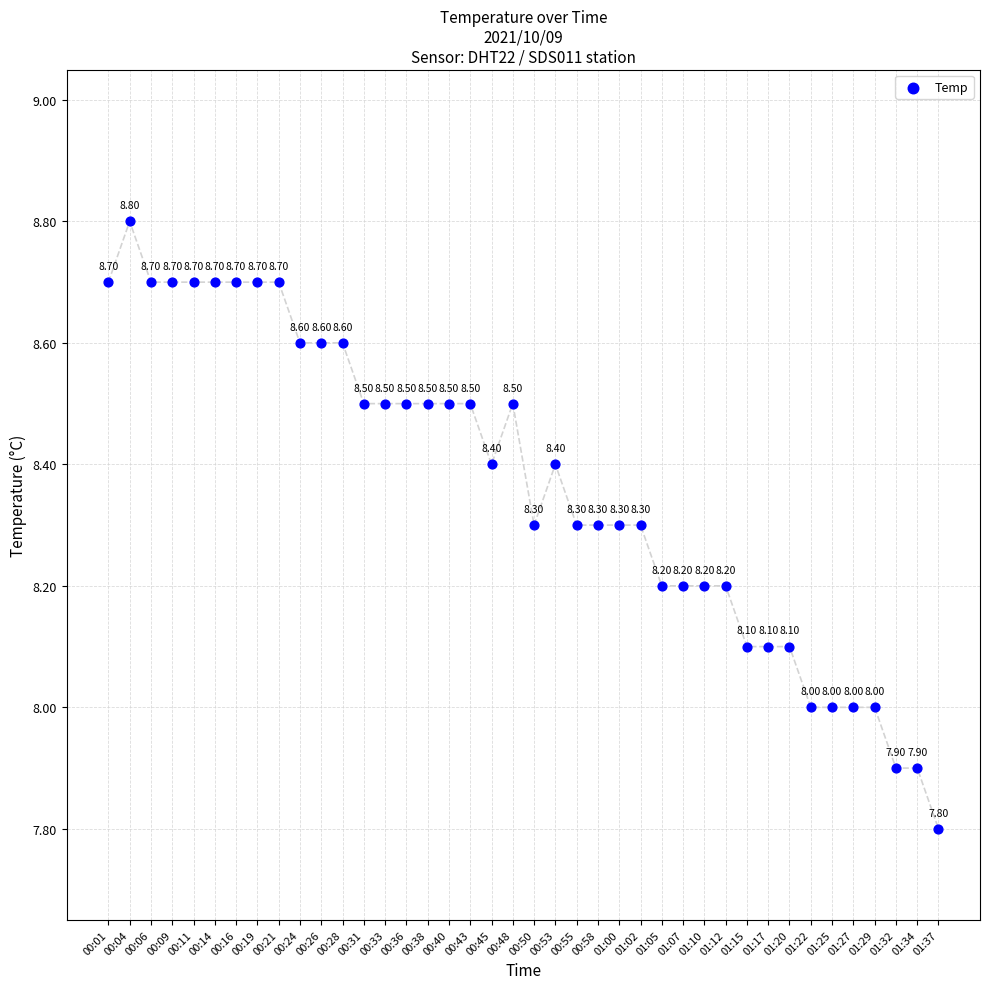

What is the range of Y values (max minus min)?

1.0